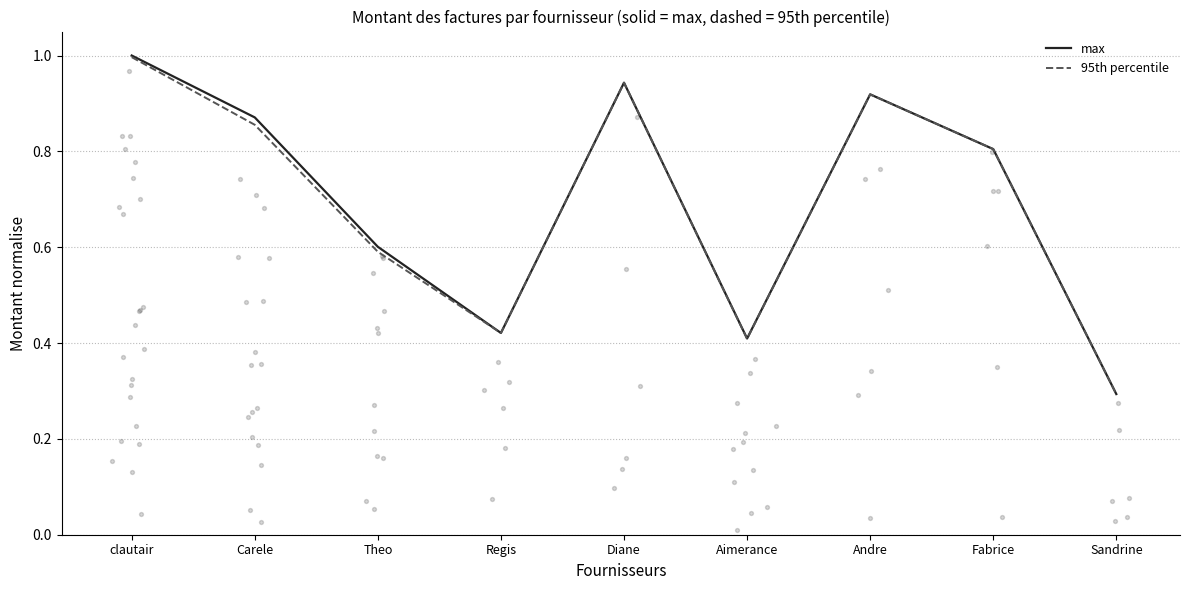

Which series reaches the minimum Y coordinate?

max